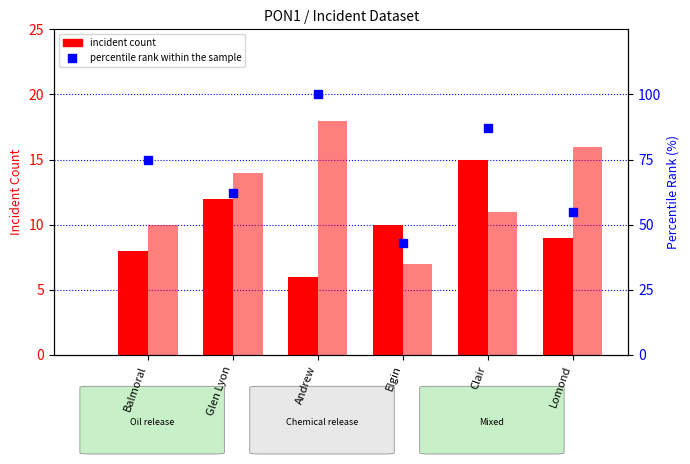

Which series has the widest spread of Y values?

percentile rank within the sample